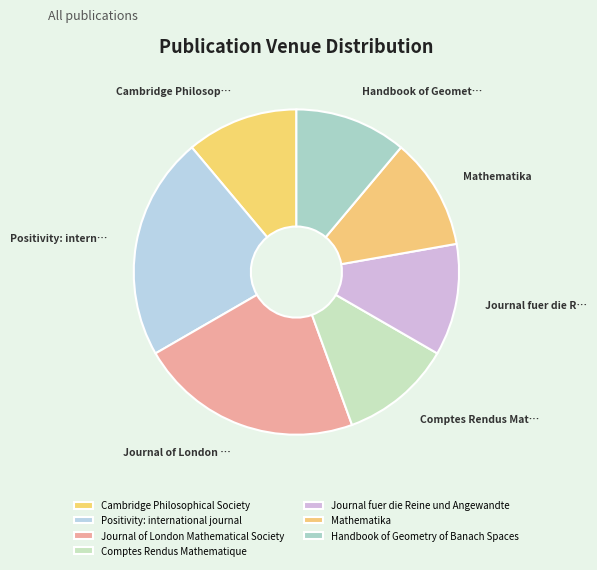

Count the number of slices in the pie.

7